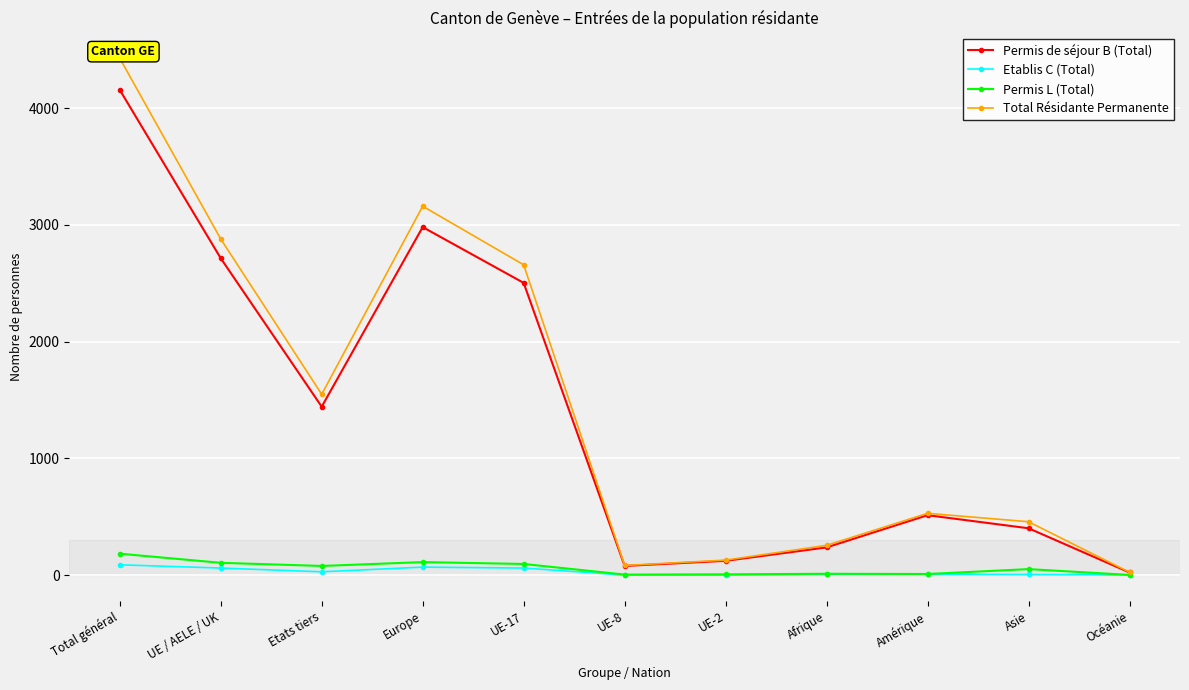

Rank the series by their maximum value, from lowest to highest.

Etablis C (Total), Permis L (Total), Permis de séjour B (Total), Total Résidante Permanente